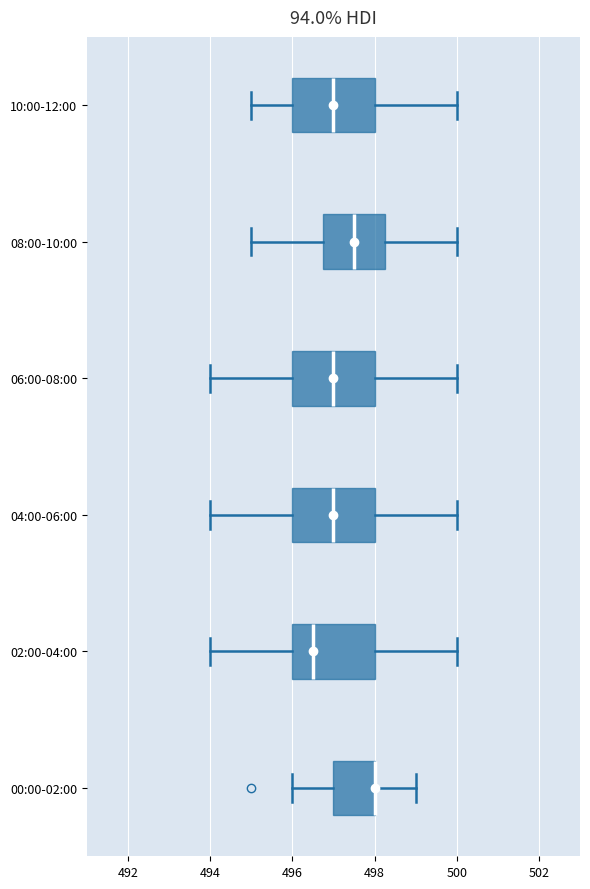

Where does the median line of the box for 04:00-06:00 sit on the x-axis? The values are not printed on the chart, so give them approximately, as read against the axis.

497.0